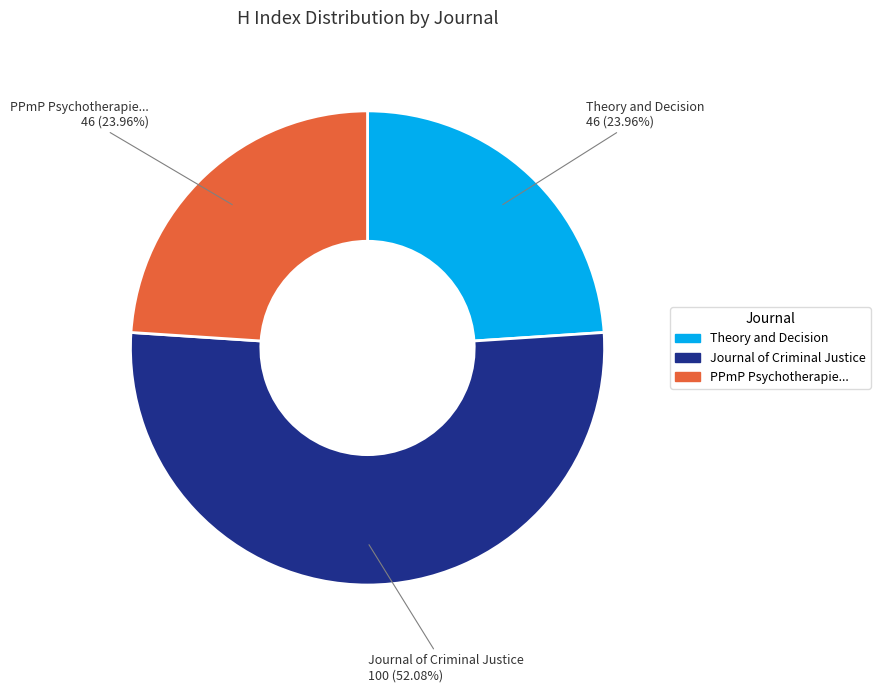

Does any single category account for the majority?

Yes